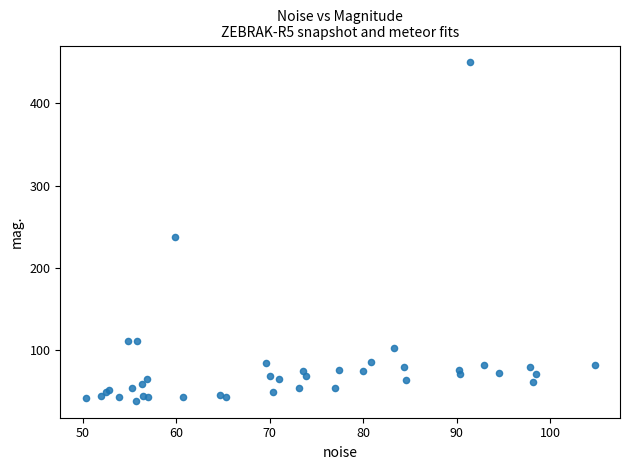

What Y value in the scatter plot is closest to 244?

238.0